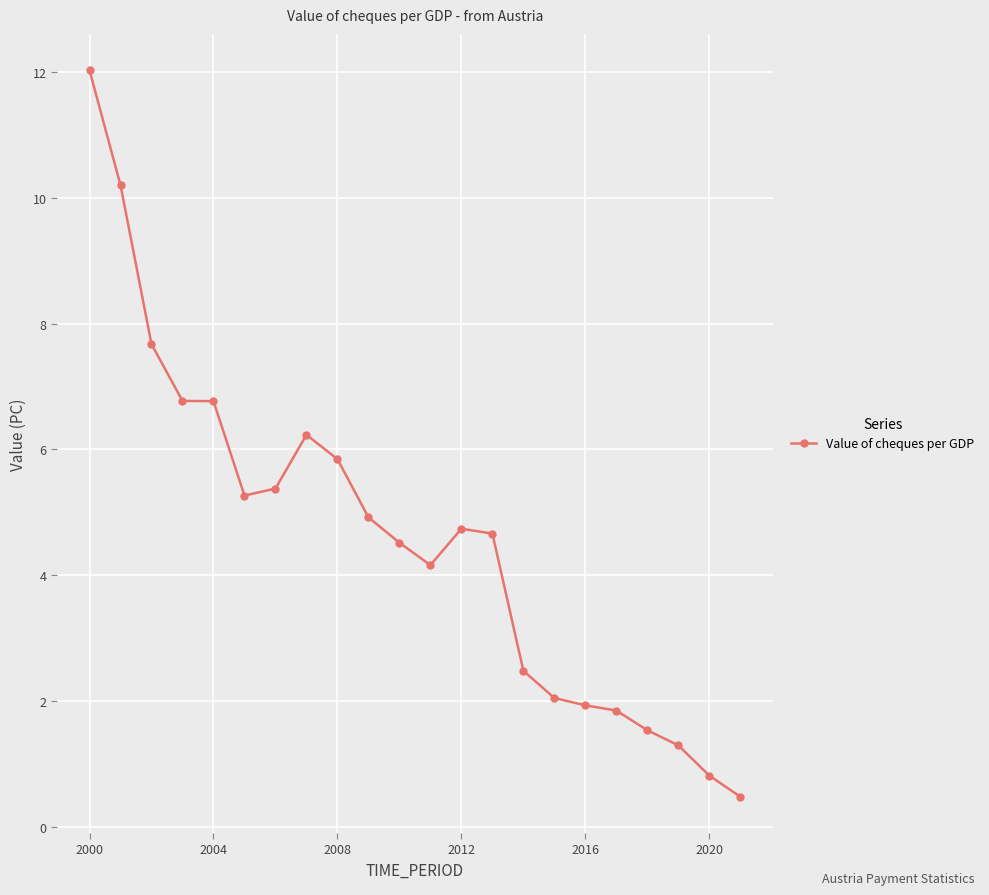

What is the average value?

4.6